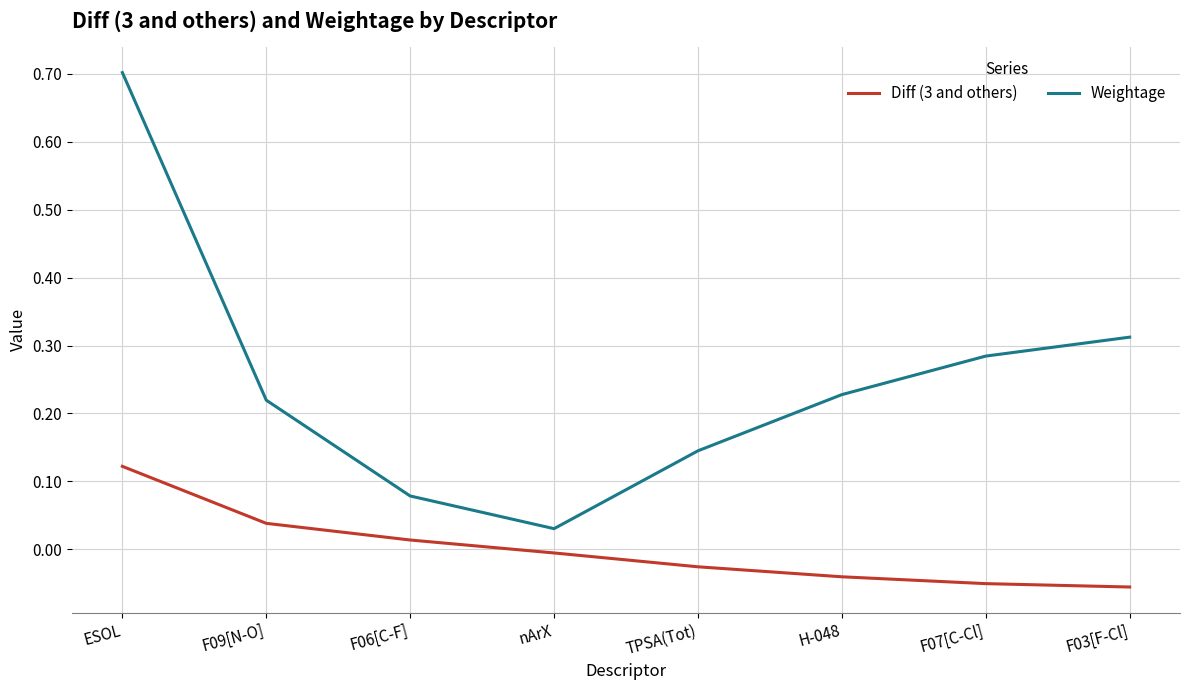

At which label does Weightage reach its minimum?

nArX